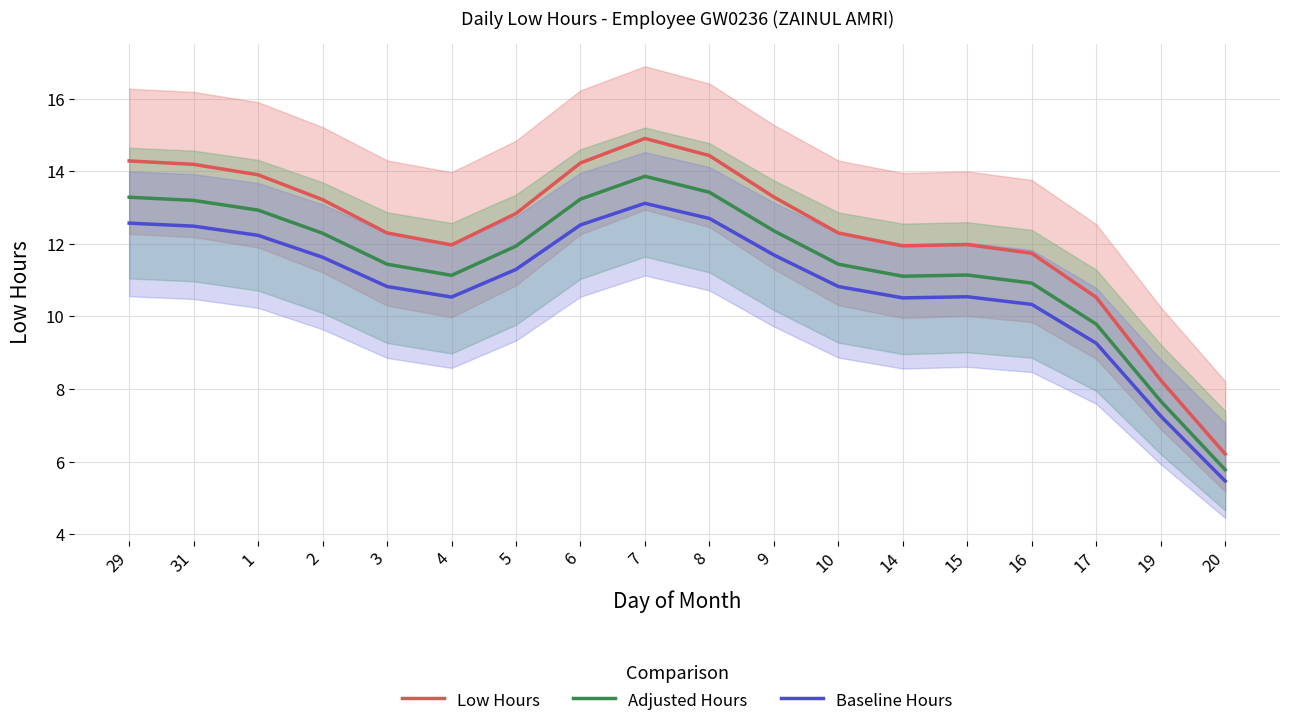

What position from the left is 10?

12